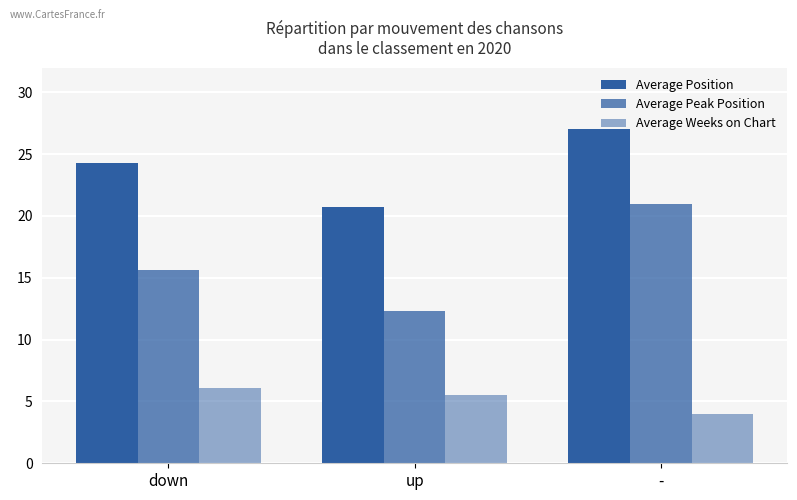

Does the chart contain any negative values?

No